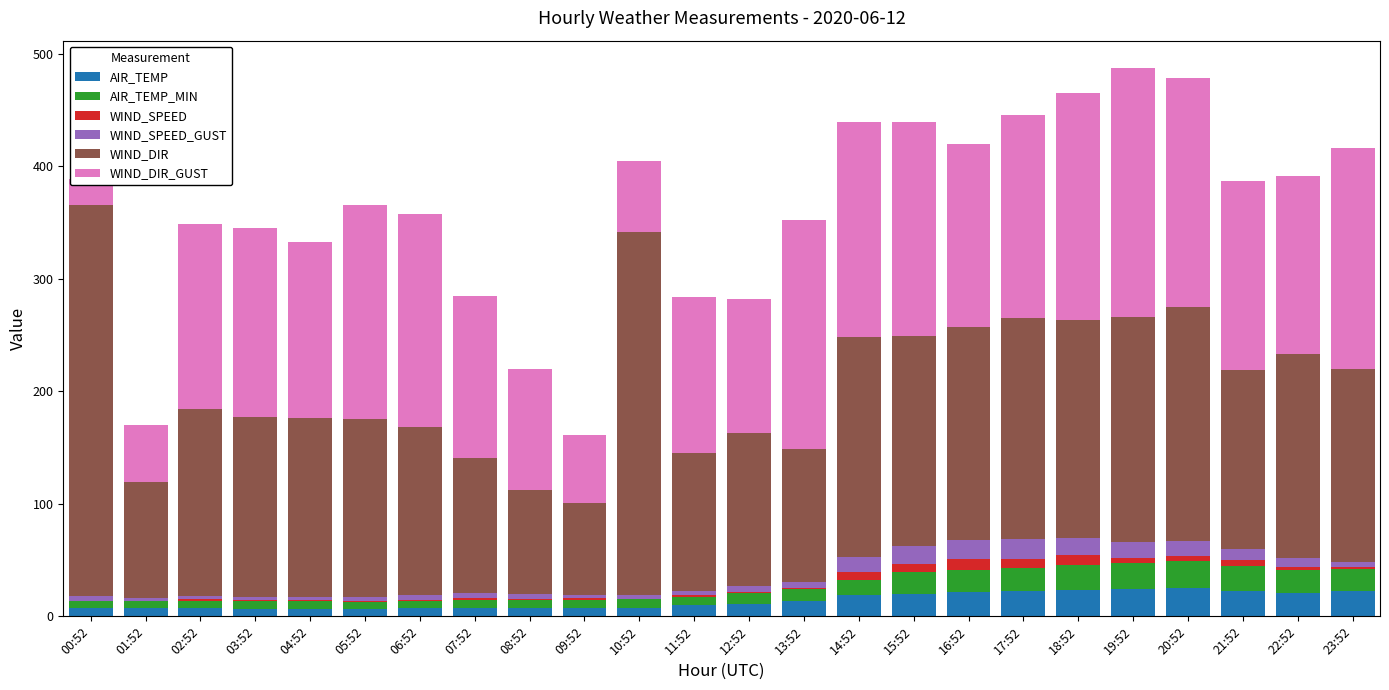

Where does the WIND_DIR series first go above 167?

00:52